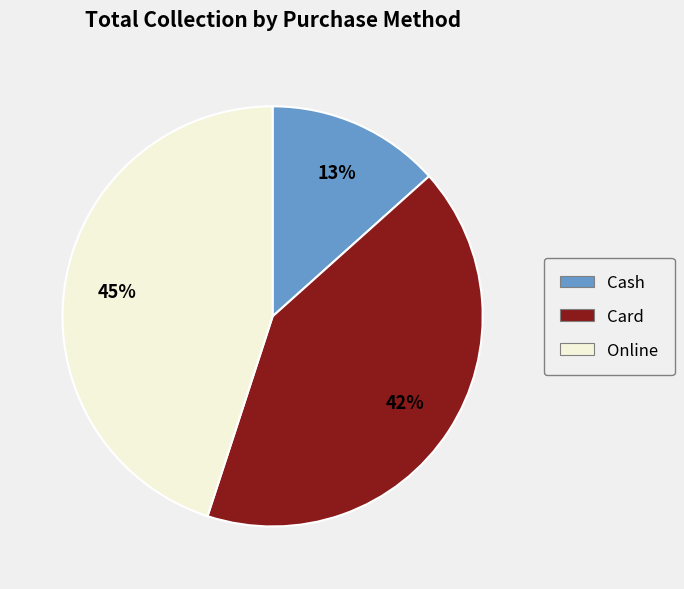

Is there any slice that represents more than half of the pie?

No